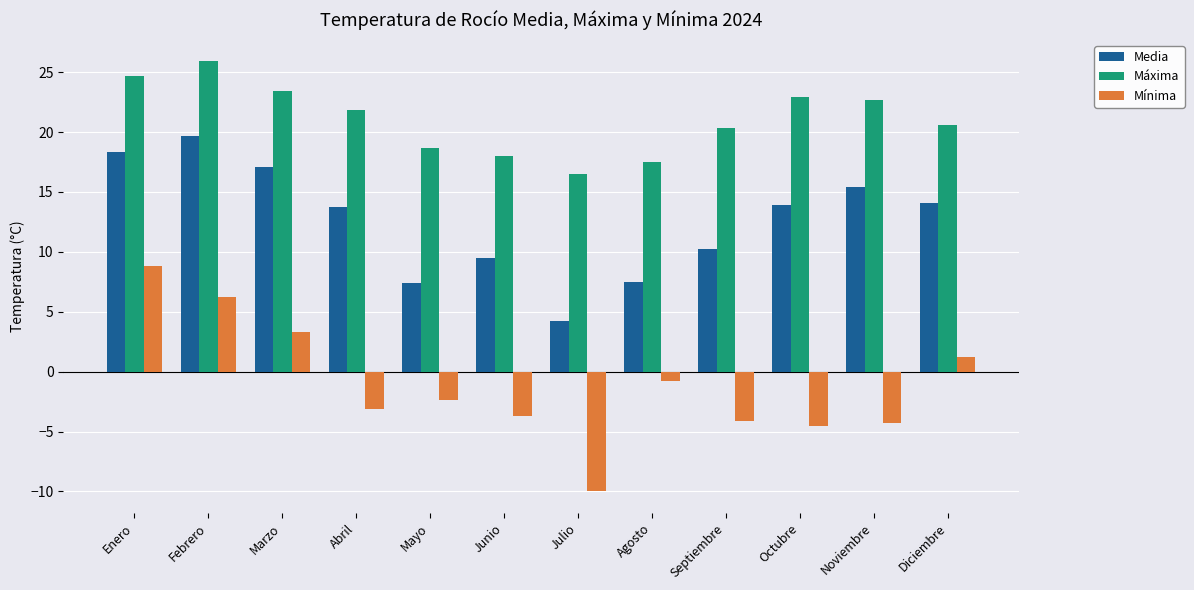

The value of Media at Marzo is 17.1. True or false?

True